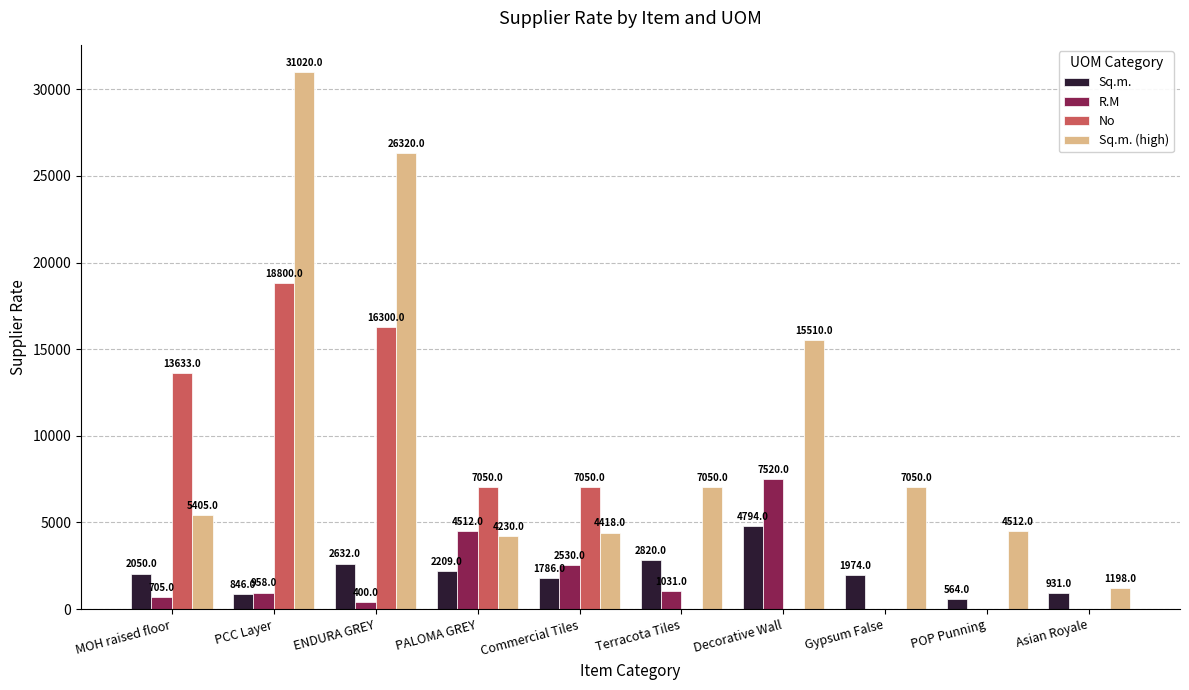

What are all the series names shown in the legend?

Sq.m., R.M, No, Sq.m. (high)